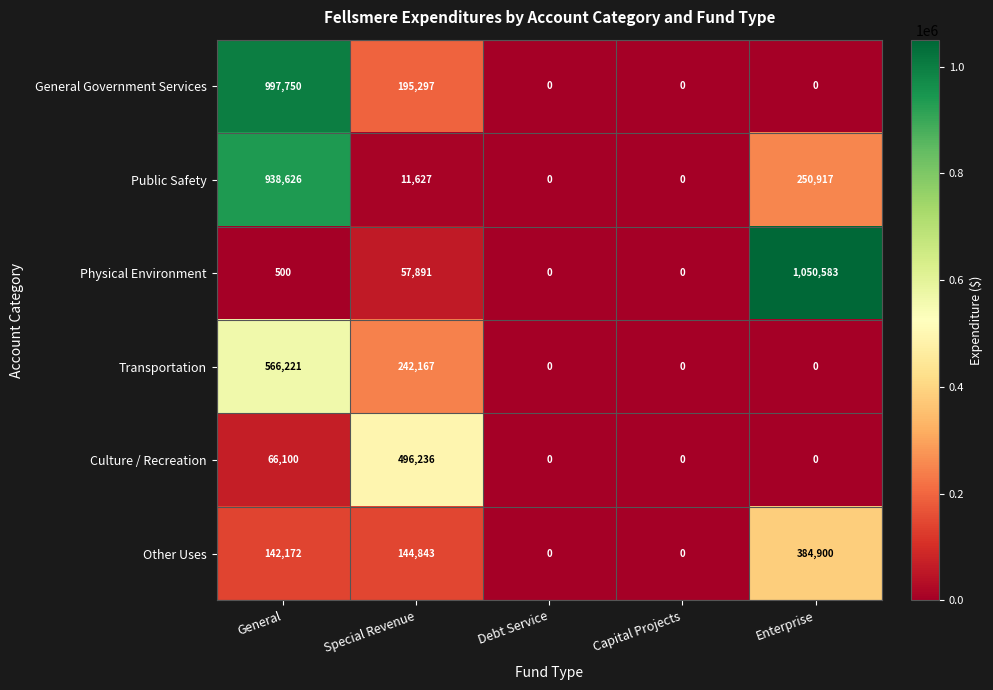

What is the difference between the maximum and minimum values in the Transportation series?

566221